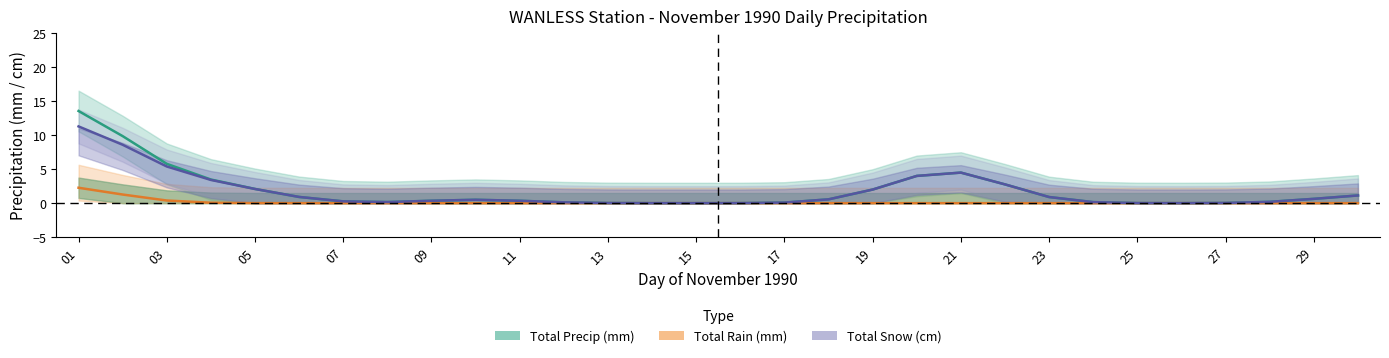

What is the difference between the maximum and minimum values in the Total Precip (mm) series?

13.6